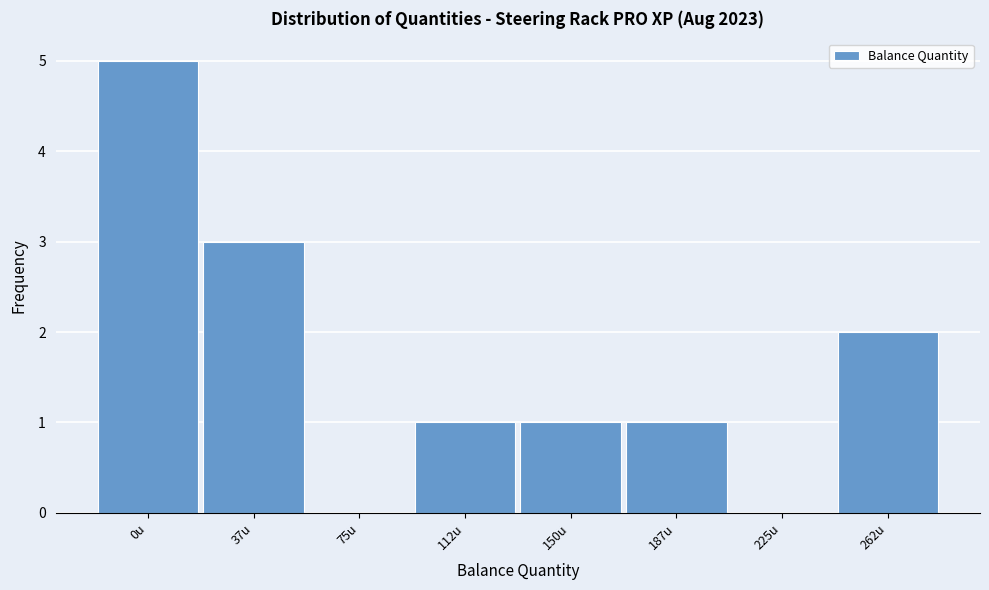

Reading left to right, extract all data points from this chart.

0u=5	37u=3	75u=0	112u=1	150u=1	187u=1	225u=0	262u=2